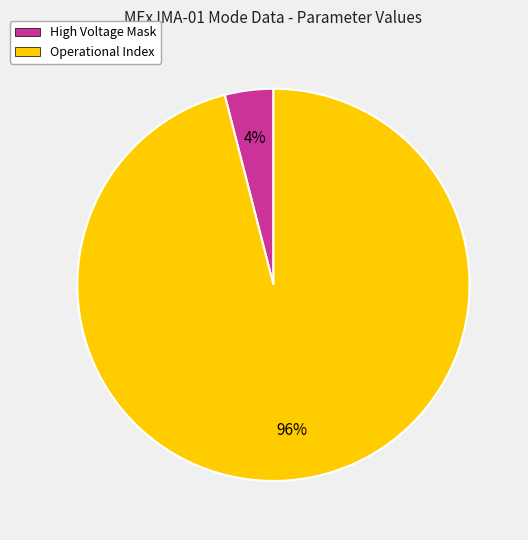

Combined, do Operational Index and High Voltage Mask account for over 50%?

Yes